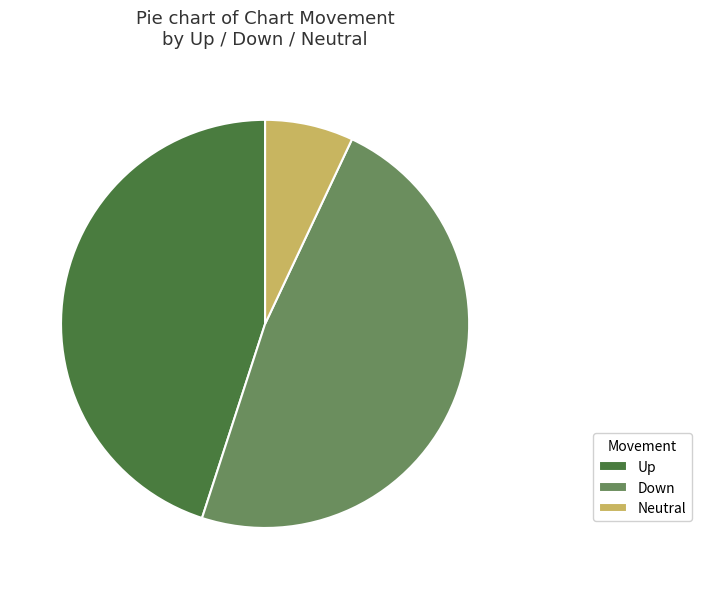

Approximately how many times larger is the value at Down compared to Neutral?

6.9